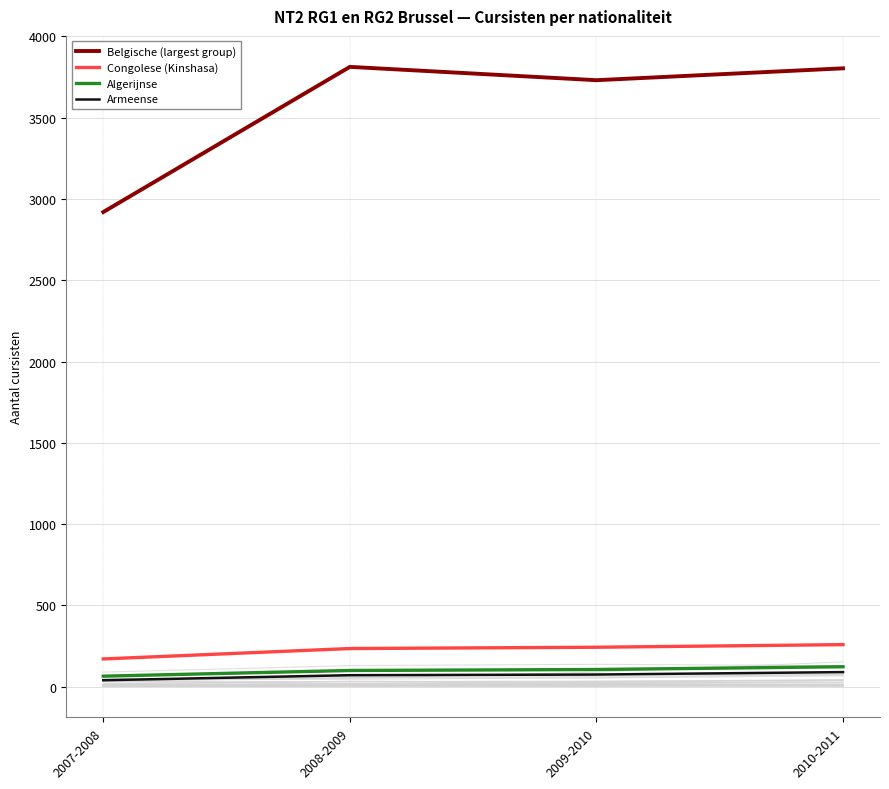

Rank the series at 2009-2010 from highest to lowest value.

Belgische (largest group), Congolese (Kinshasa), Algerijnse, Armeense